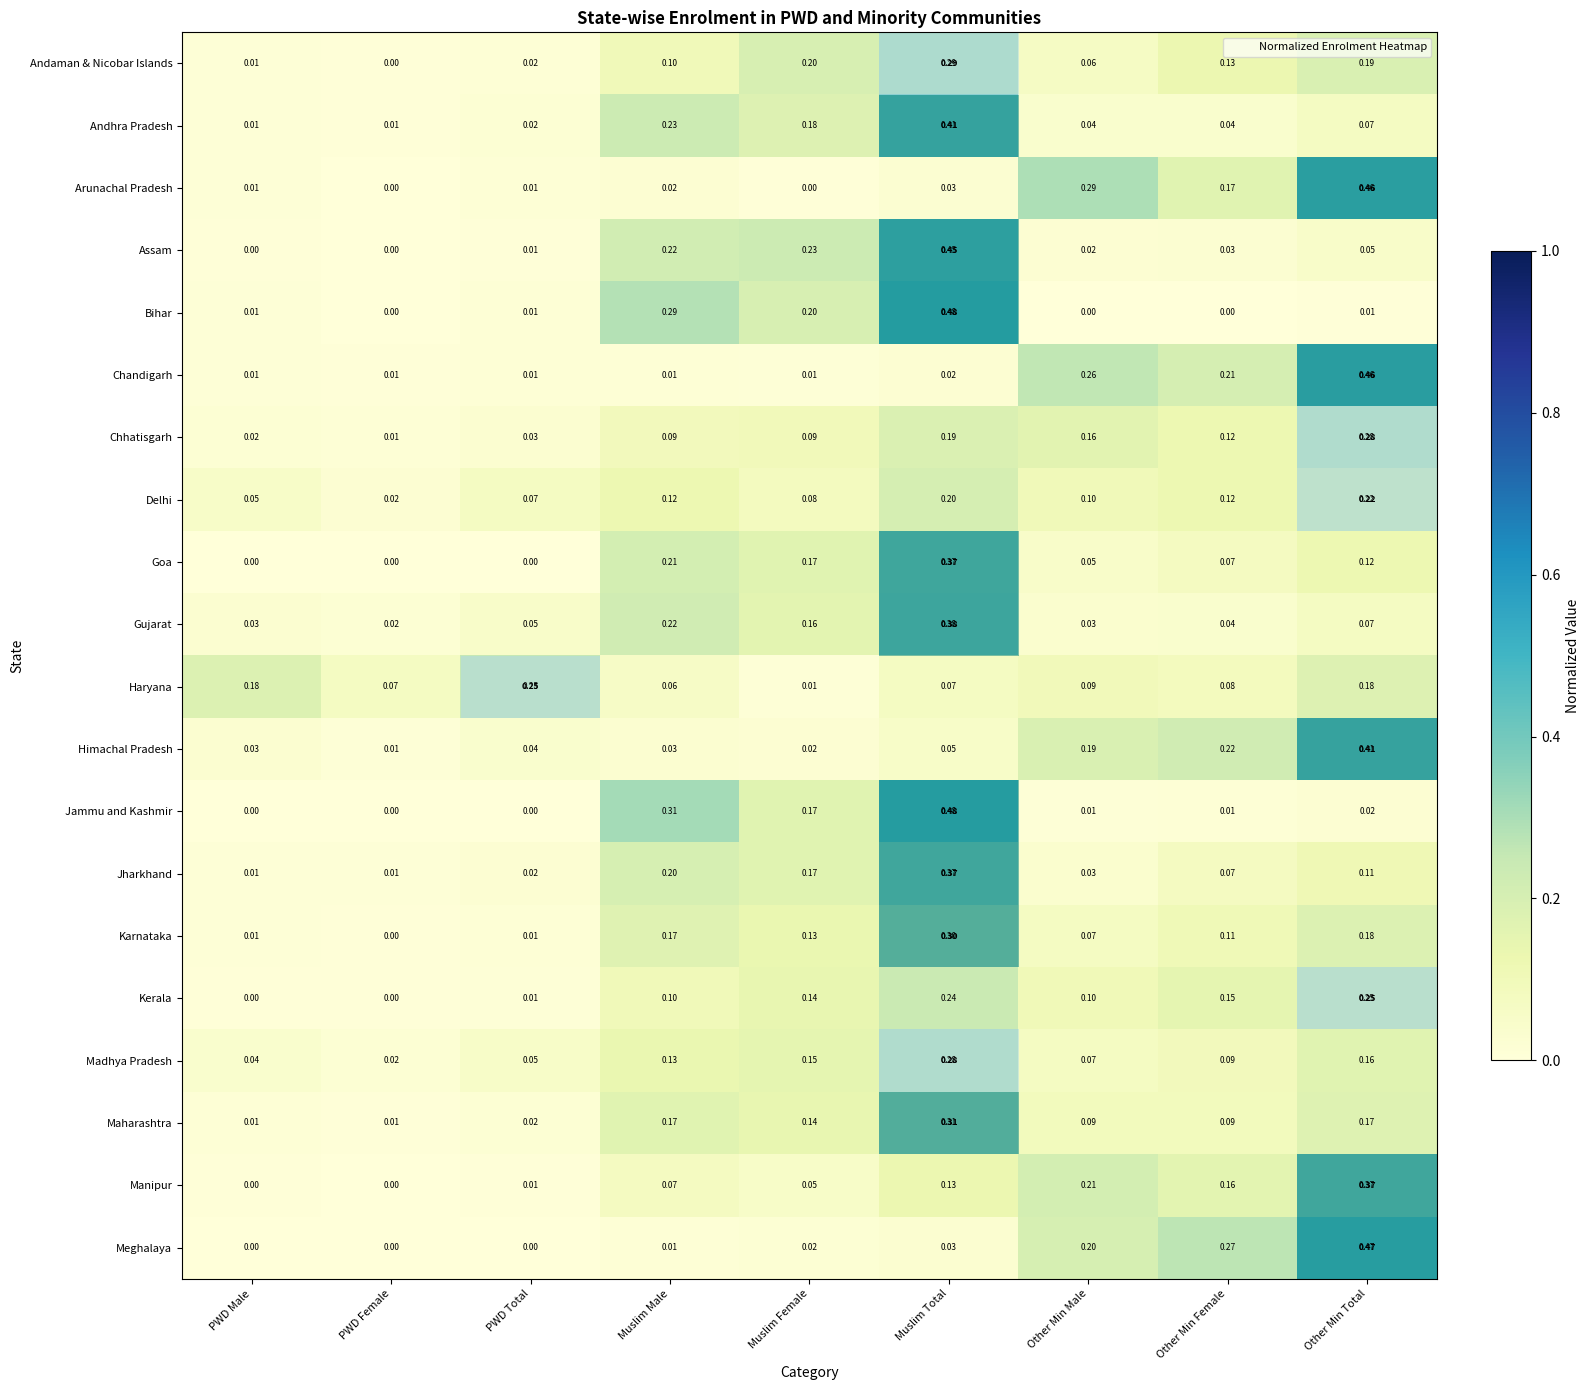

Between Muslim Female and Muslim Total, which series saw the biggest shift?

Jammu and Kashmir